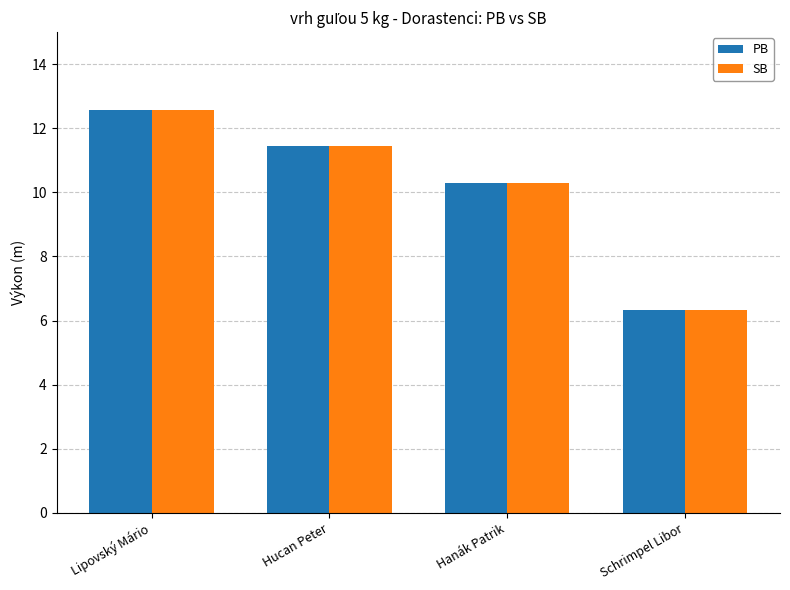

At which label does SB reach its minimum?

Schrimpel Libor